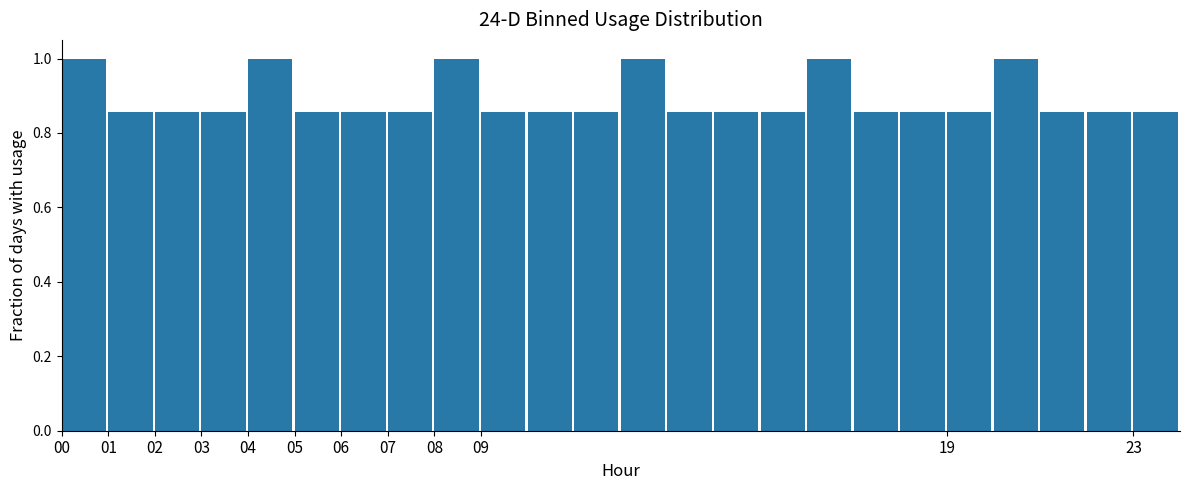

How tall is the bar that spans 2 to 3 on the x-axis? The values are not printed on the chart, so give them approximately, as read against the axis.

0.86